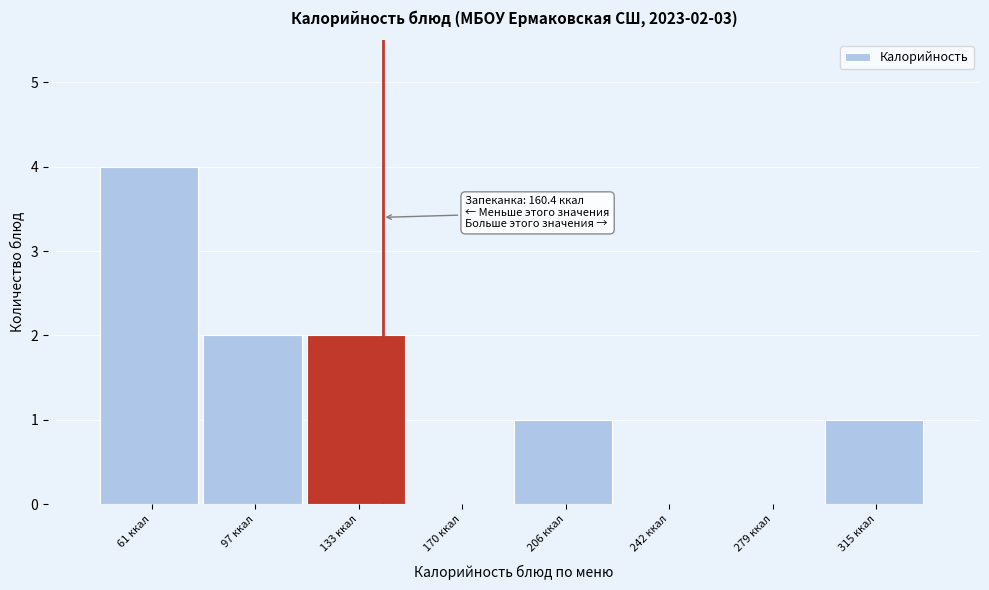

Reading right to left, extract all data points from this chart.

315 ккал=1	279 ккал=0	242 ккал=0	206 ккал=1	170 ккал=0	133 ккал=2	97 ккал=2	61 ккал=4